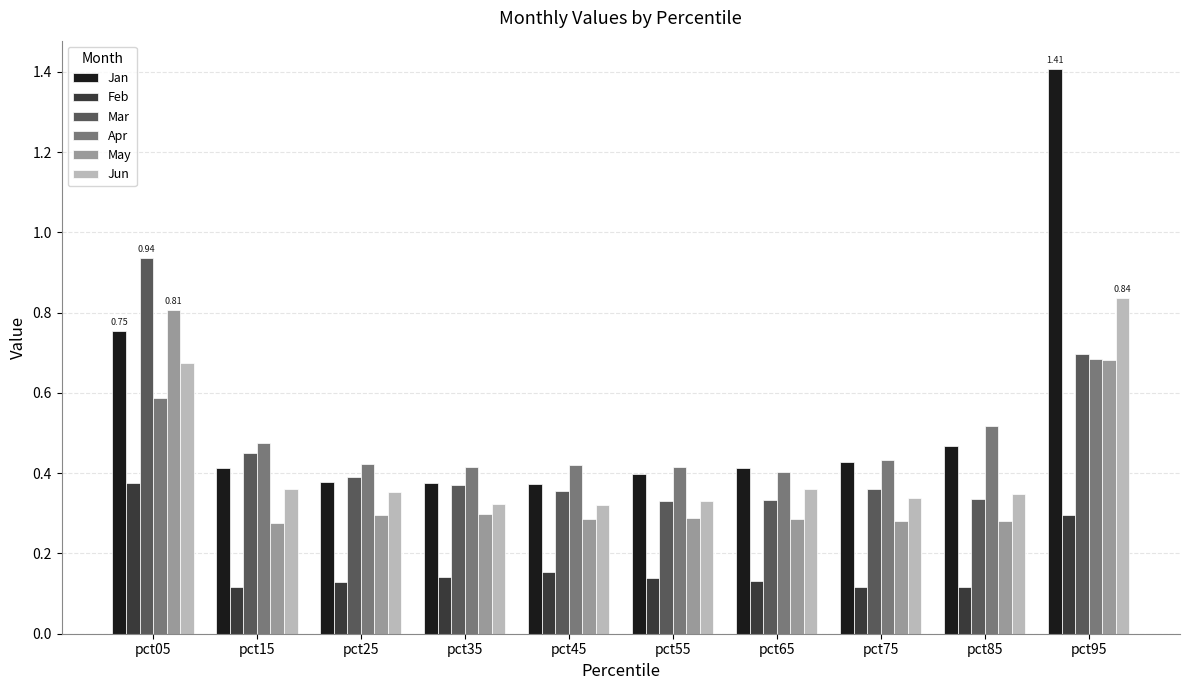

Is the value of Feb at pct15 greater than the value of May at pct45?

No